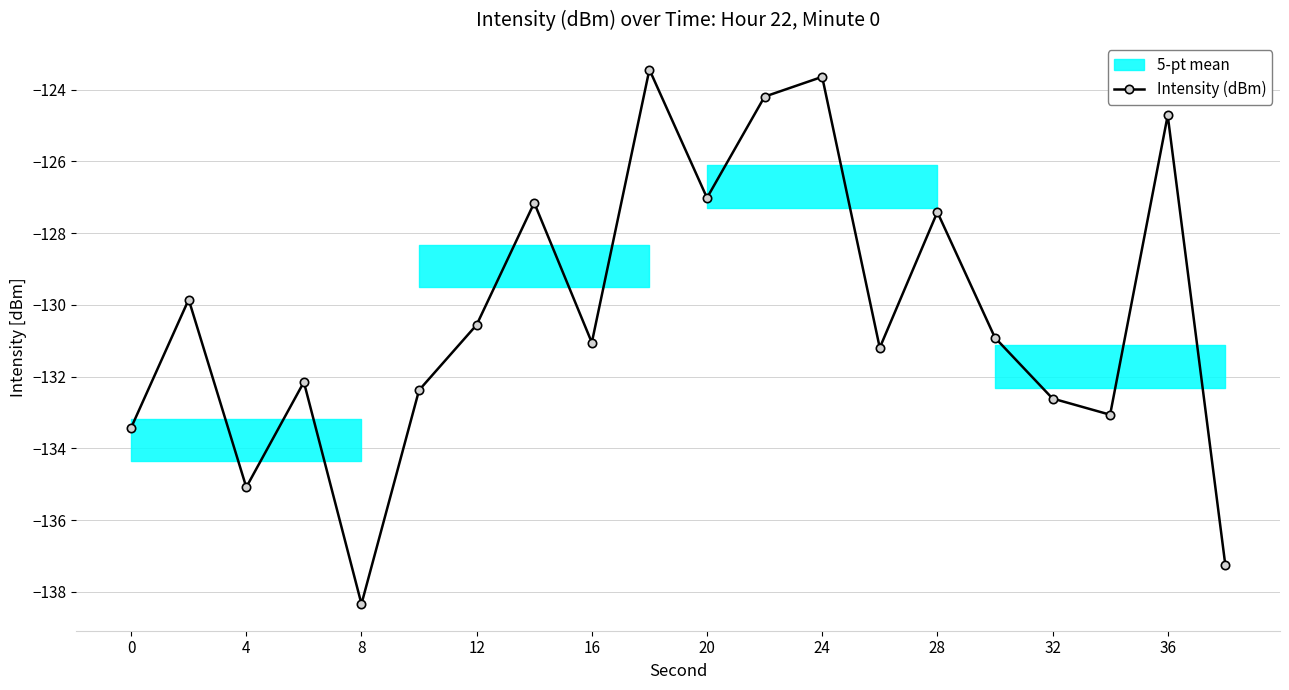

What is the value of the 15th point from the left?

-127.4